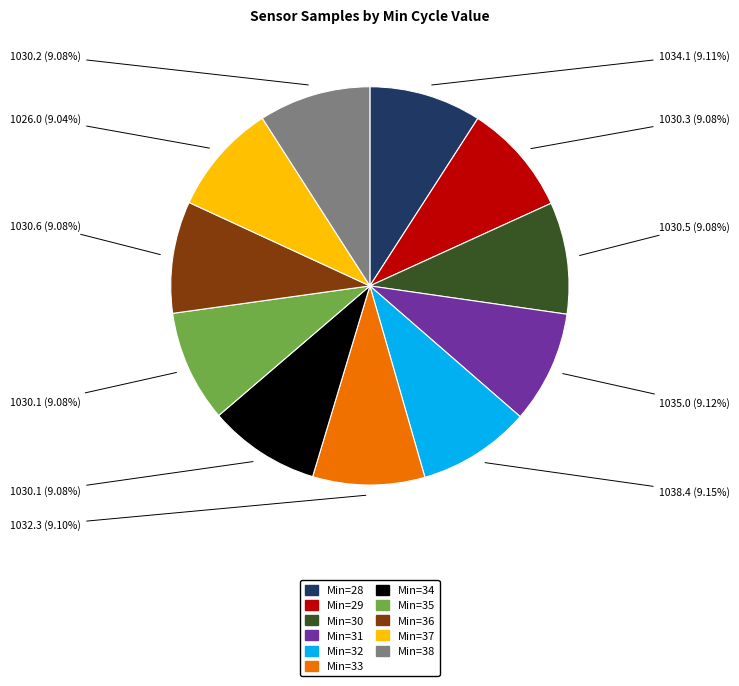

Is there any slice that represents more than half of the pie?

No